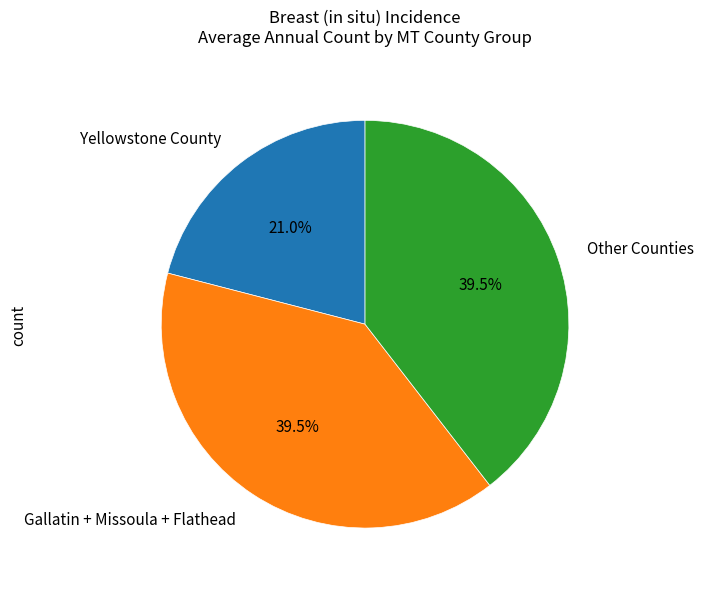

What percentage do Gallatin + Missoula + Flathead and Other Counties together represent?

79.0%